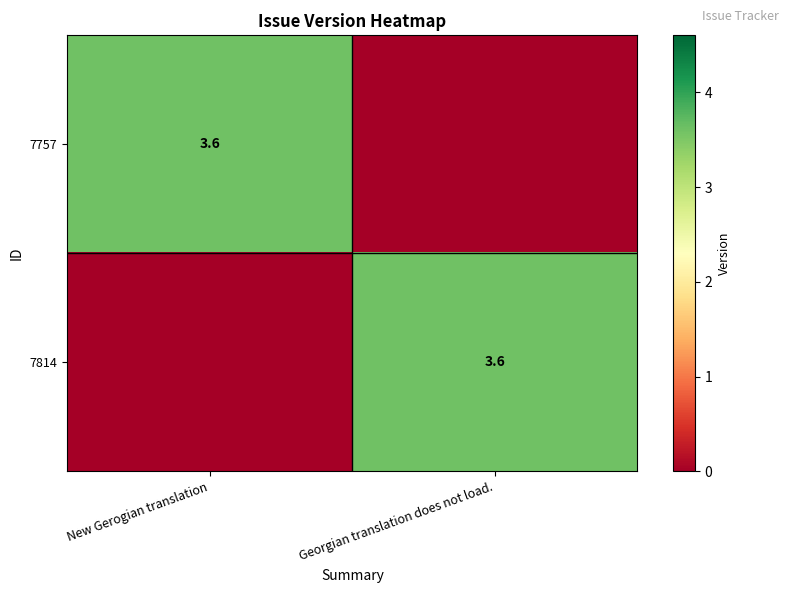

The value of 7814 at Georgian translation does not load. is 1.1. True or false?

False